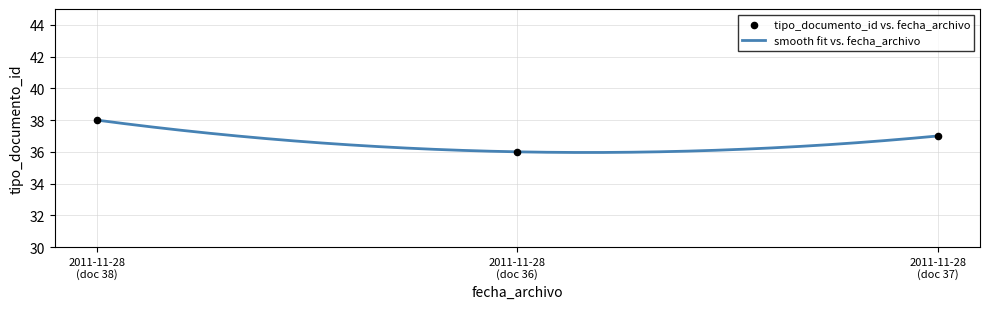

What is the change in value from 2011-11-28 (doc 38) to 2011-11-28 (doc 37)?

-1